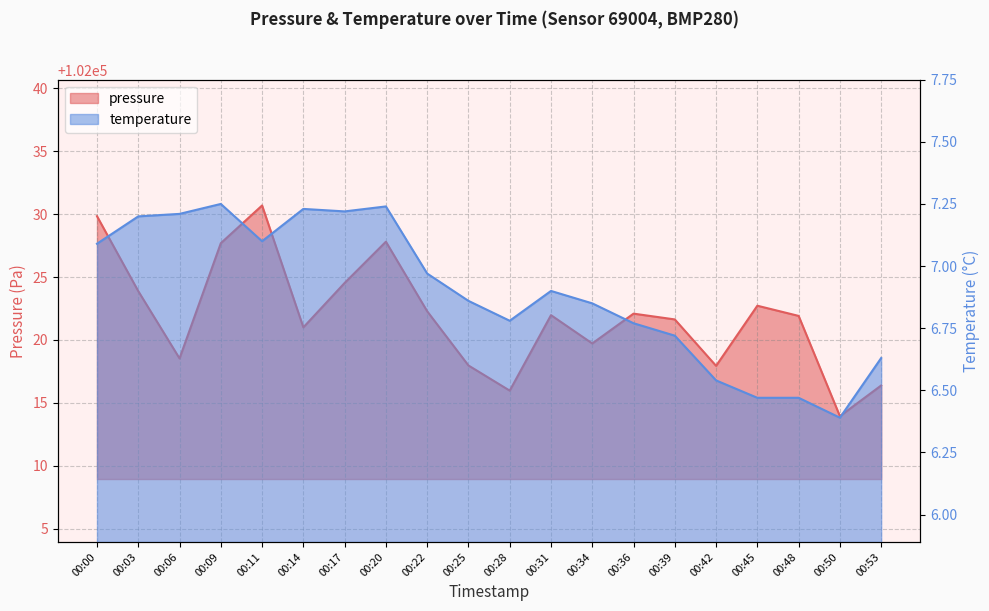

Which category has the lowest value in the pressure series?

00:50